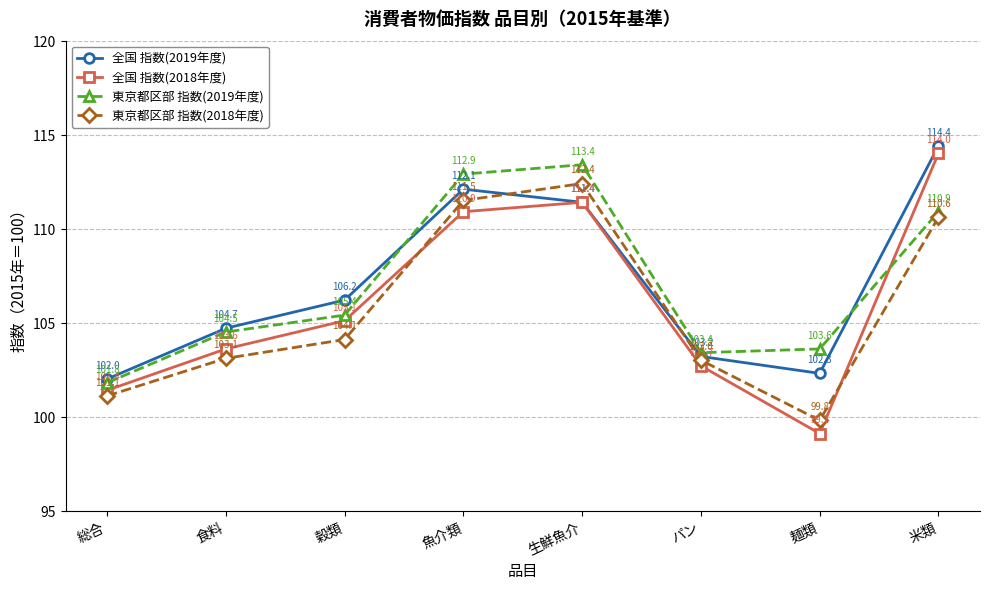

How many lines are shown in the chart?

4